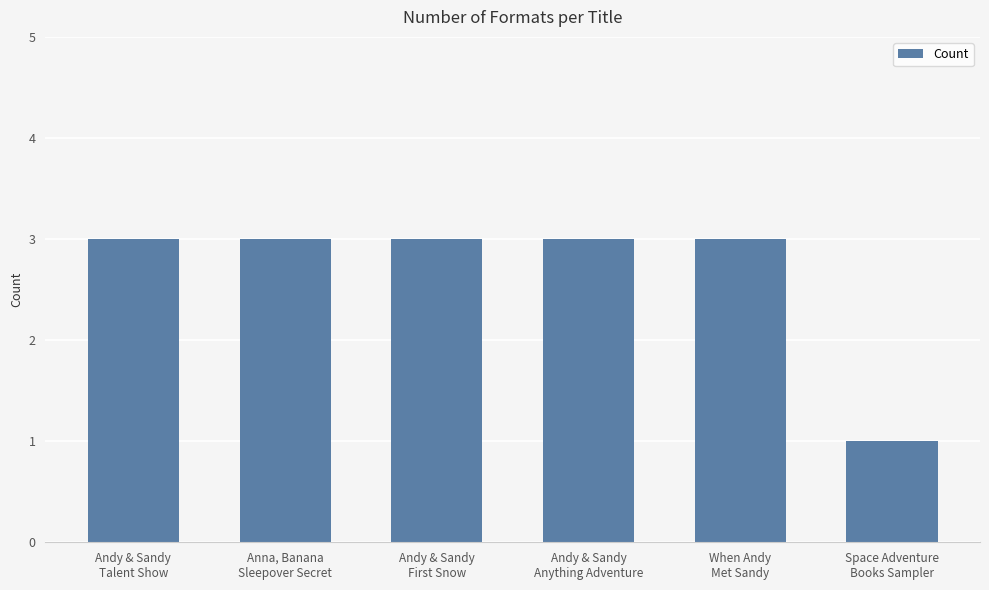

Count the values in the range 3 to 4.

5